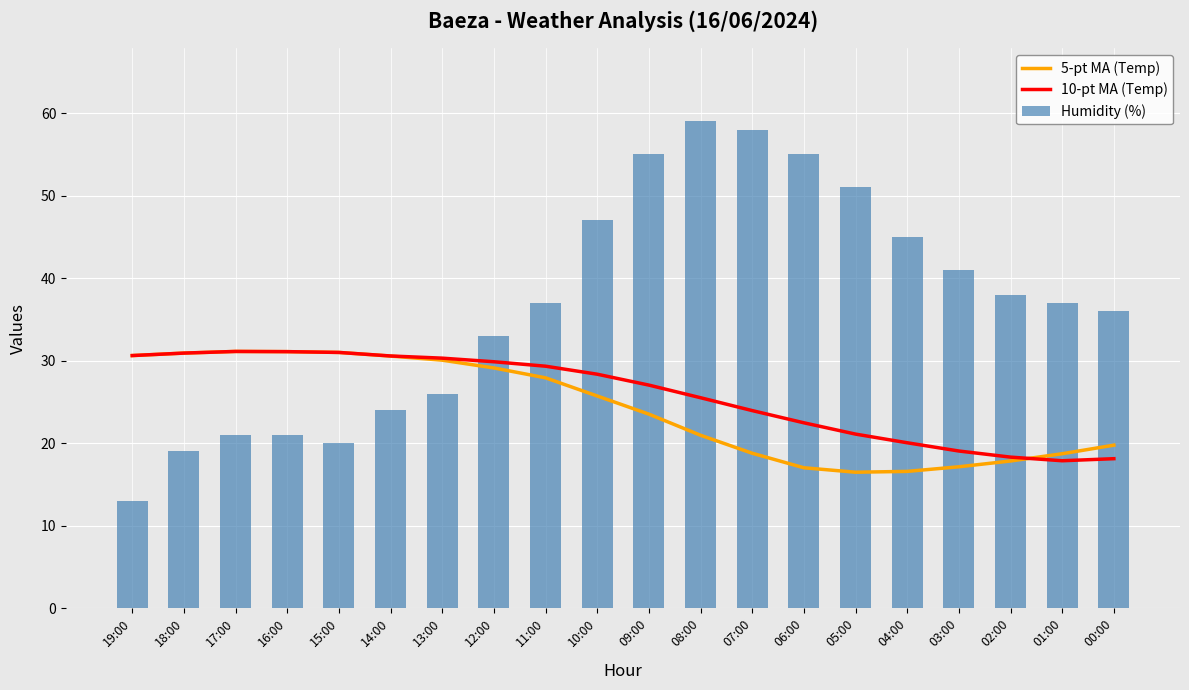

What is the label of the 12th bar from the left?

08:00